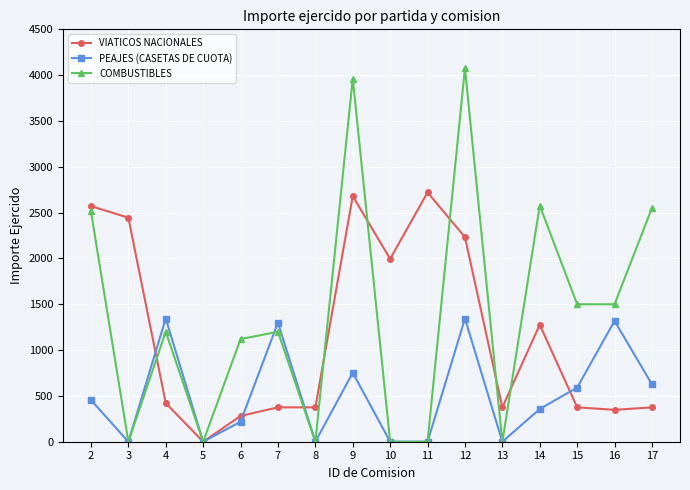

What is the maximum value for PEAJES (CASETAS DE CUOTA)?

1344.0